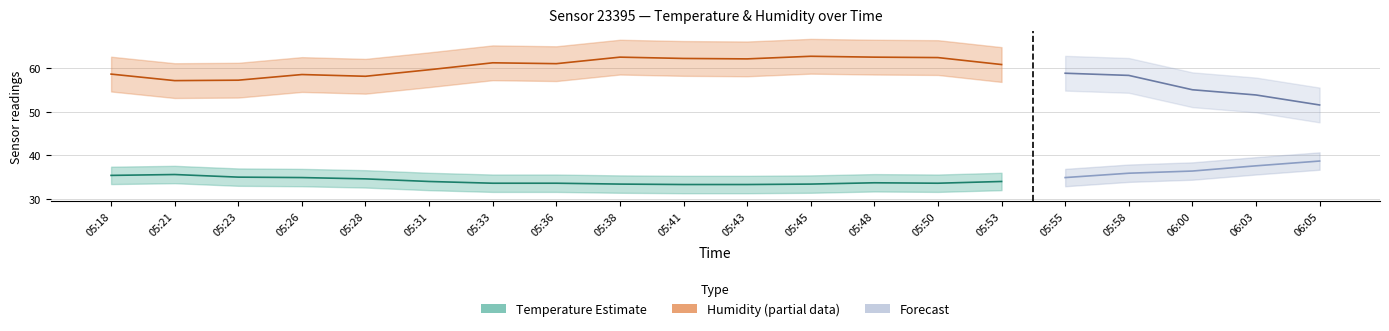

Which series has the widest spread of values?

humidity